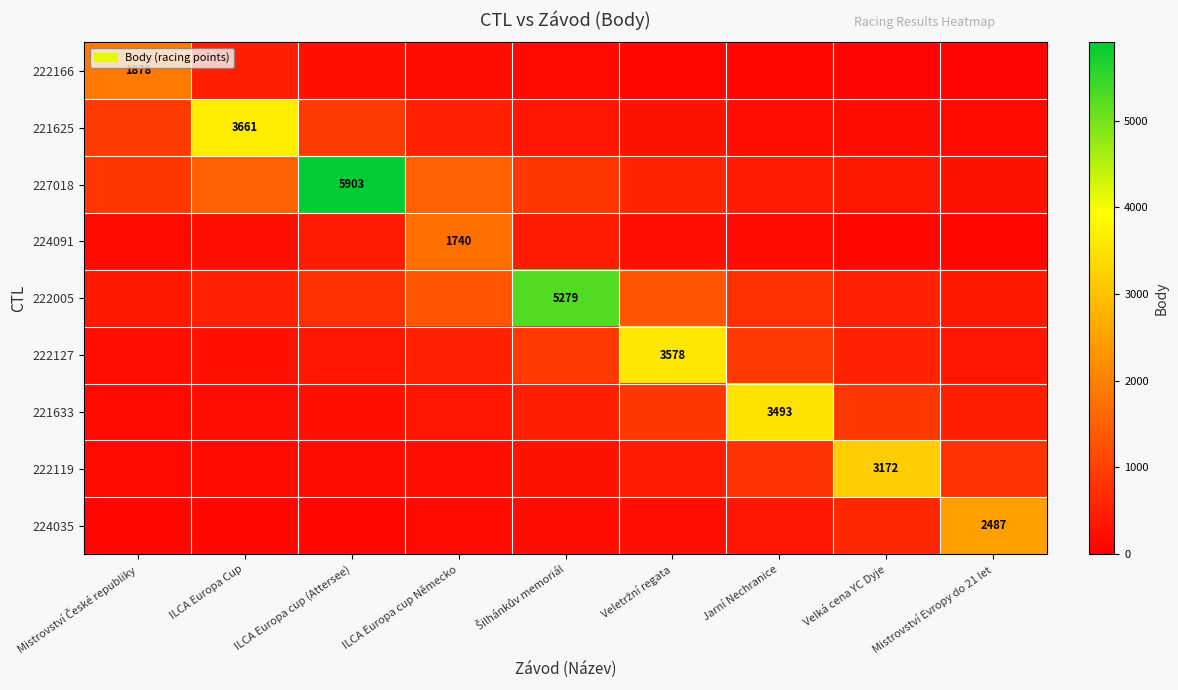

How many data points in 222127 are above 511?

5